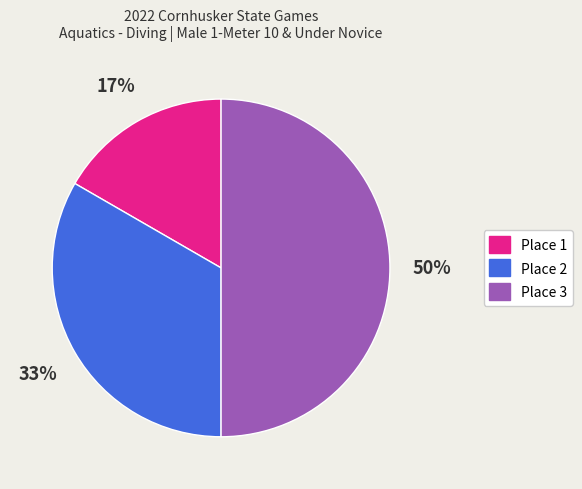

To the nearest percent, what is the difference between the largest and smallest slice percentages?

33%